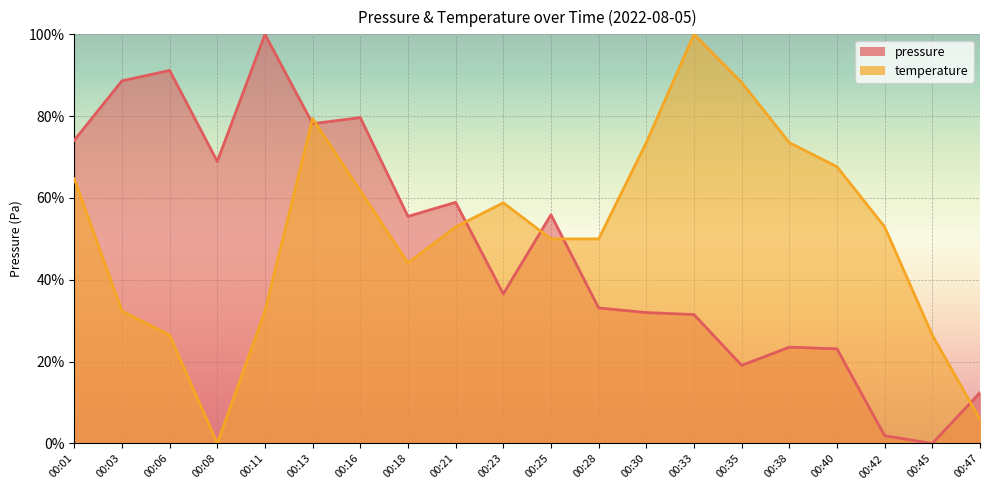

Does the chart display data point markers on the line(s)?

No